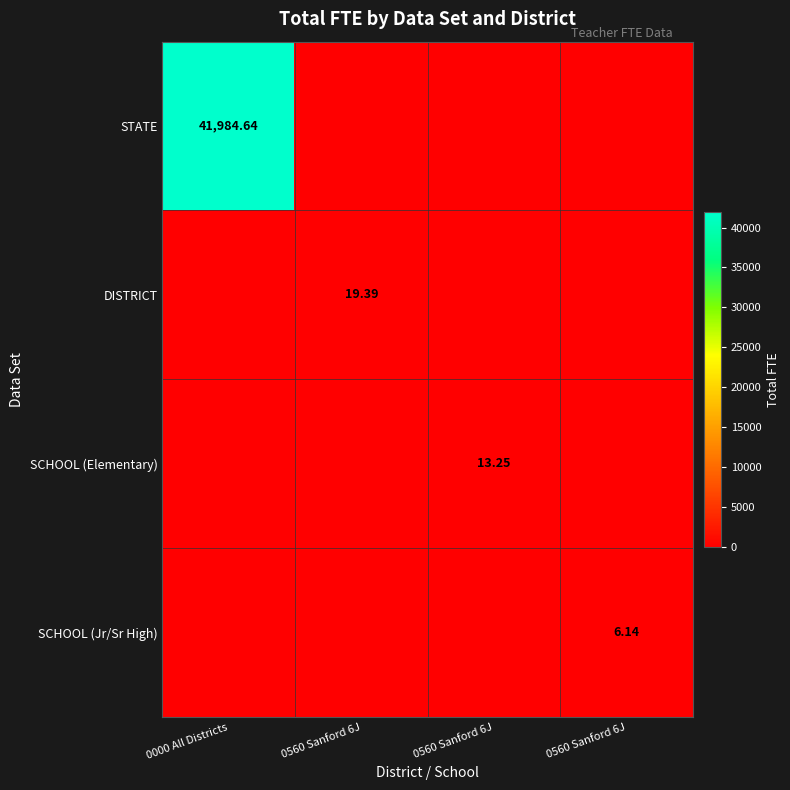

At which category is the sum across all series the highest?

0000 All Districts